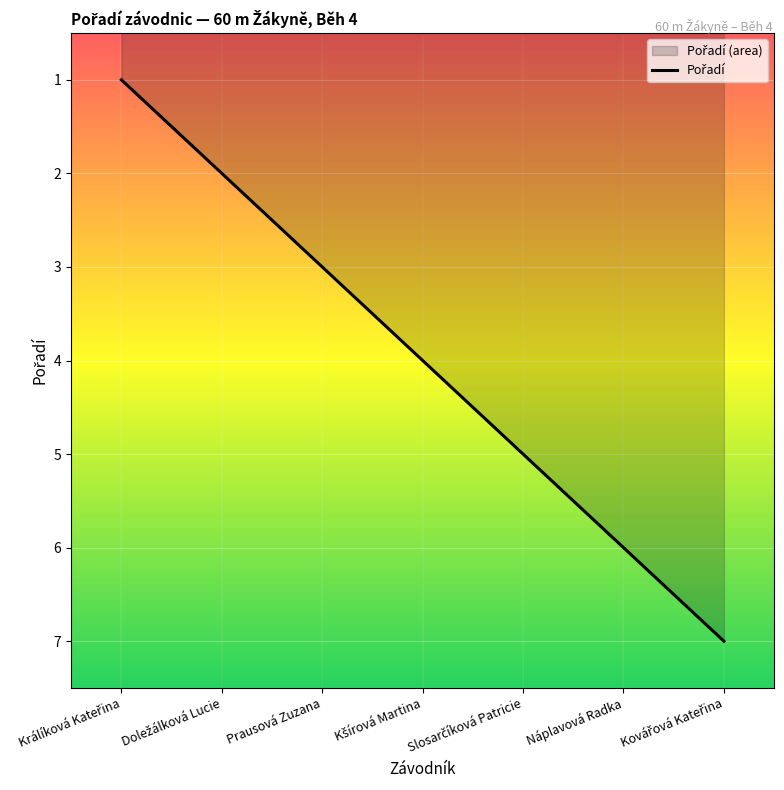

Does the chart display data point markers on the line(s)?

No